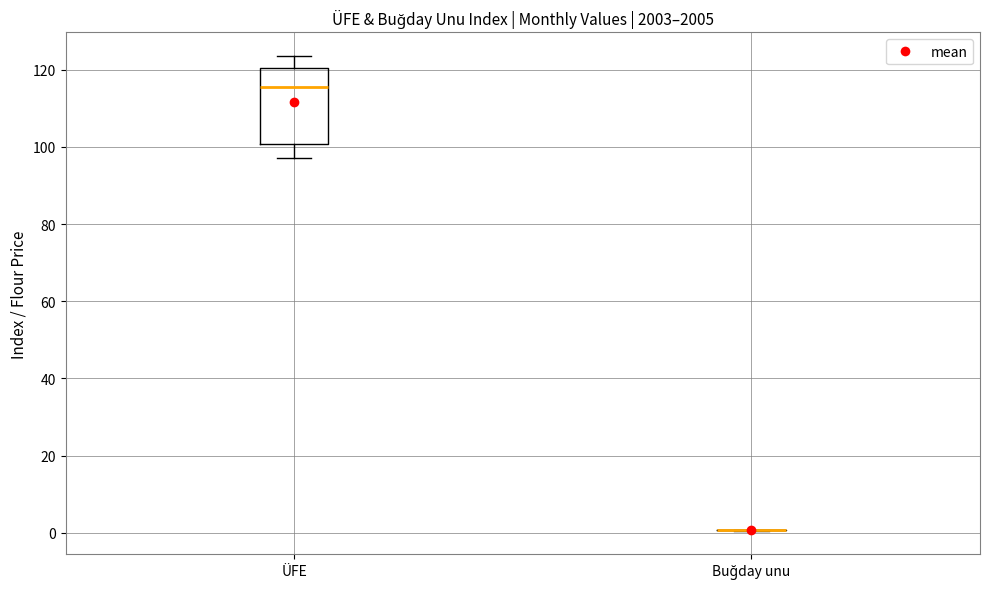

Reading left to right, read every box against the y-axis: the position of its median line, the range the box covers, and the ends of its whiskers. The values are not printed on the chart, so give them approximately, as read against the axis.

ÜFE: median 116, box 100 to 120, whiskers 96 to 124
Buğday unu: box collapsed to a line at 0, whiskers 0 to 0